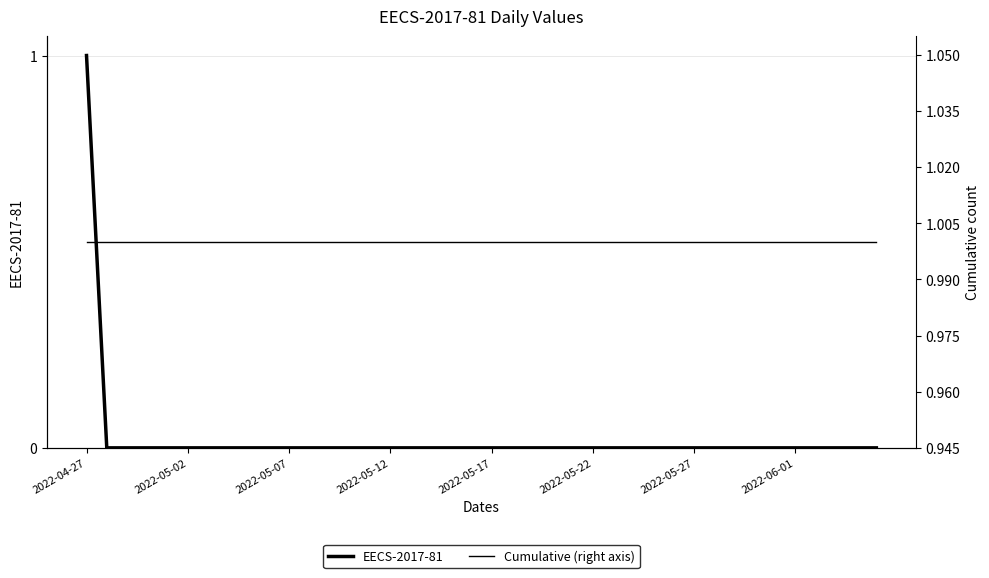

True or false: EECS-2017-81 and Cumulative (right axis) cross at least once.

False